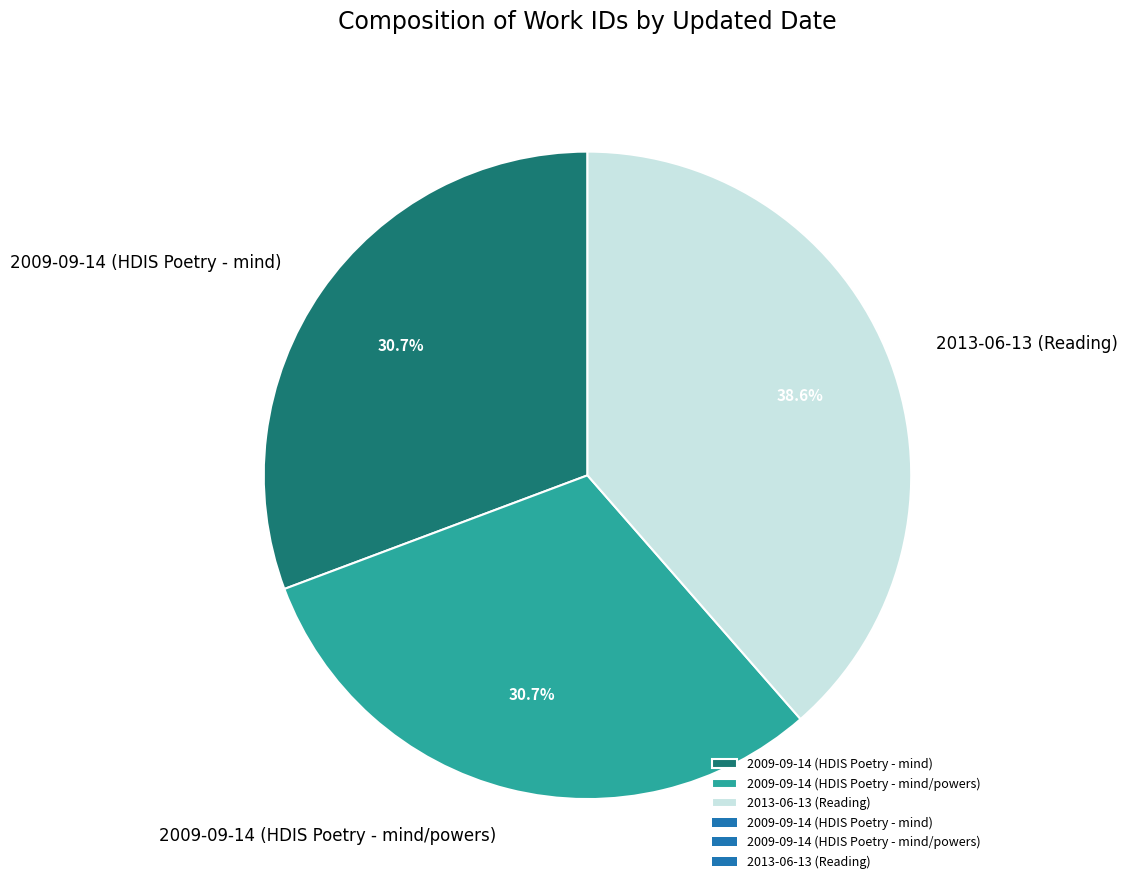

Do 2013-06-13 (Reading) and 2009-09-14 (HDIS Poetry - mind/powers) together represent more than half of the pie?

Yes